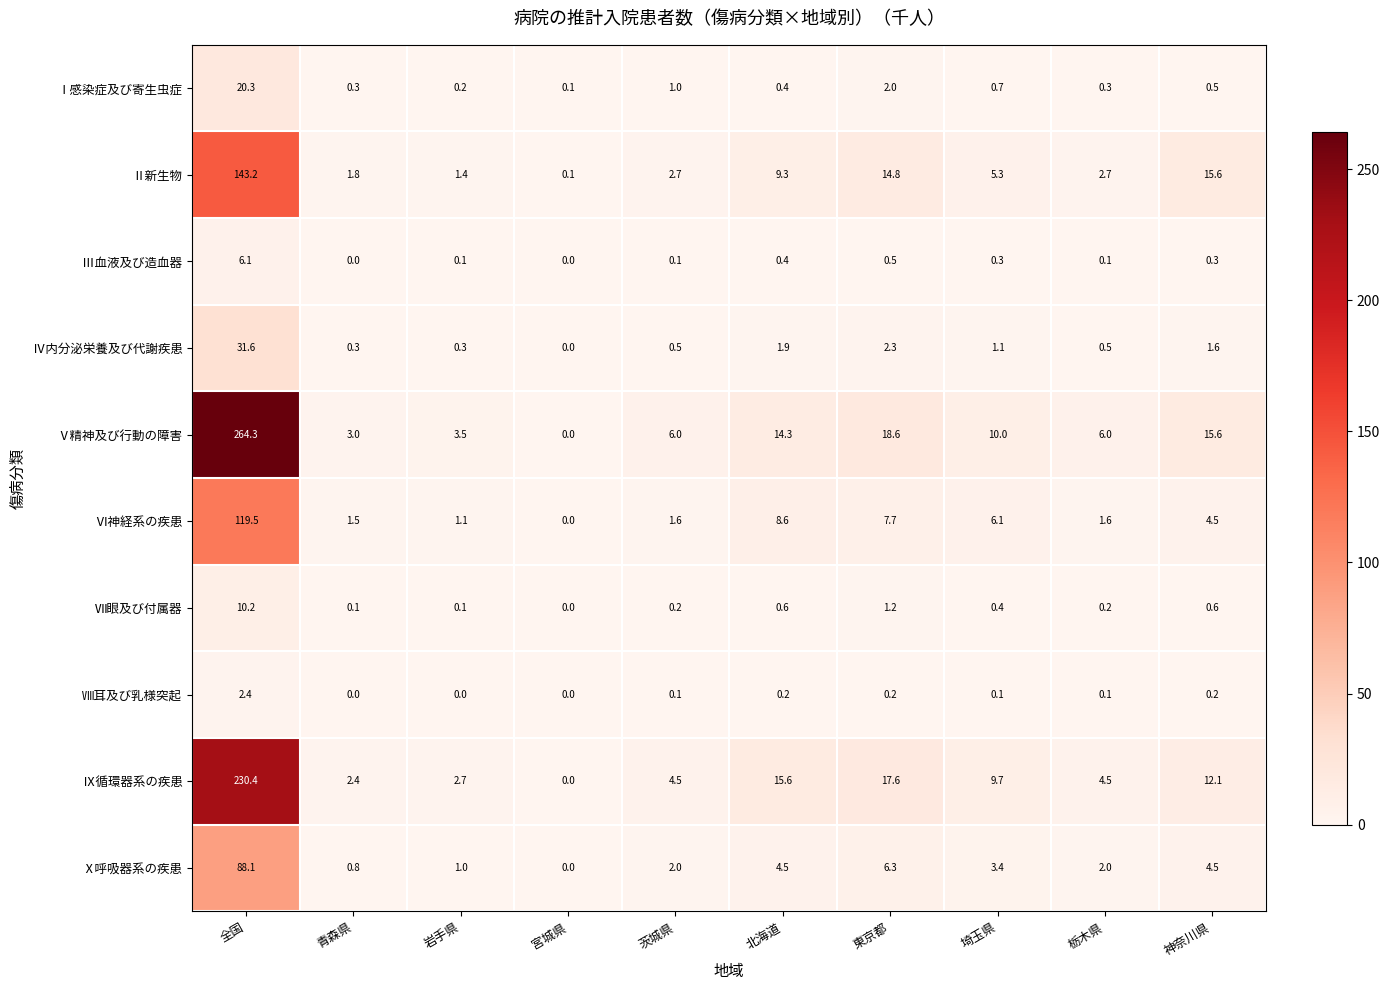

At 埼玉県, list the series in order from smallest to largest.

Ⅷ耳及び乳様突起, Ⅲ血液及び造血器, Ⅶ眼及び付属器, Ⅰ感染症及び寄生虫症, Ⅳ内分泌栄養及び代謝疾患, Ⅹ呼吸器系の疾患, Ⅱ新生物, Ⅵ神経系の疾患, Ⅸ循環器系の疾患, Ⅴ精神及び行動の障害